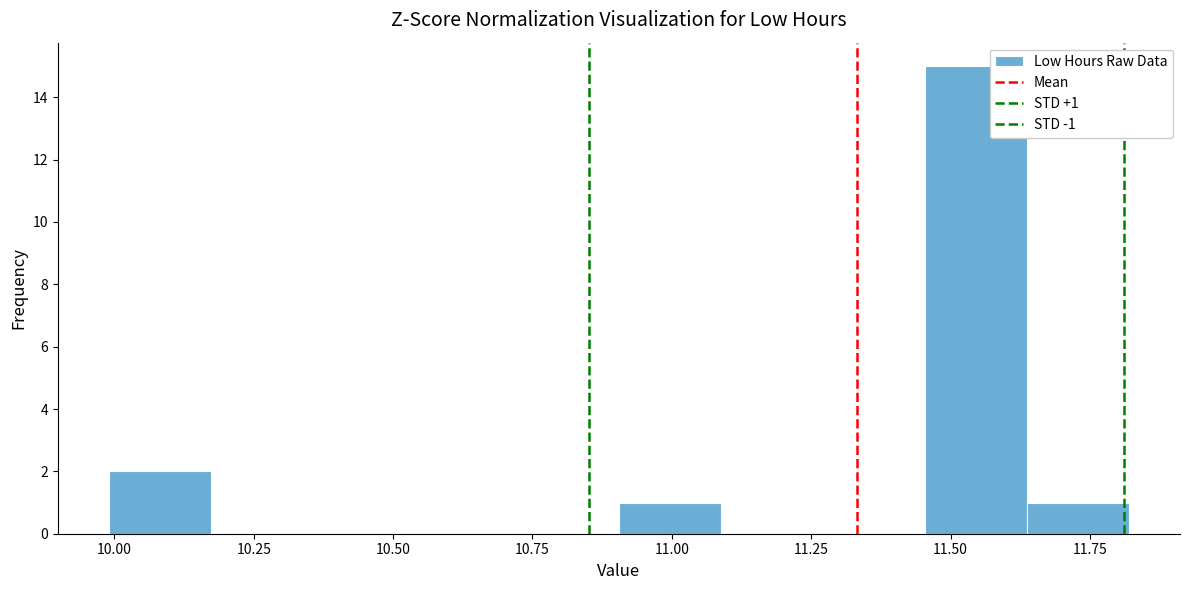

Around what value on the x-axis is the tallest bar? Give the approximate position of its centre, as read against the axis.

11.55